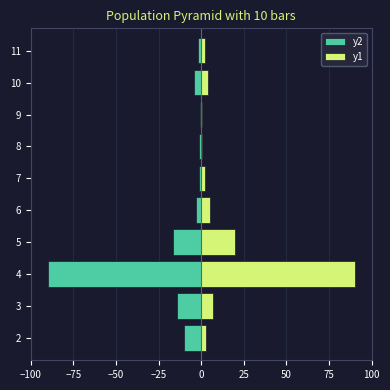

How many bars are there in each group?

2